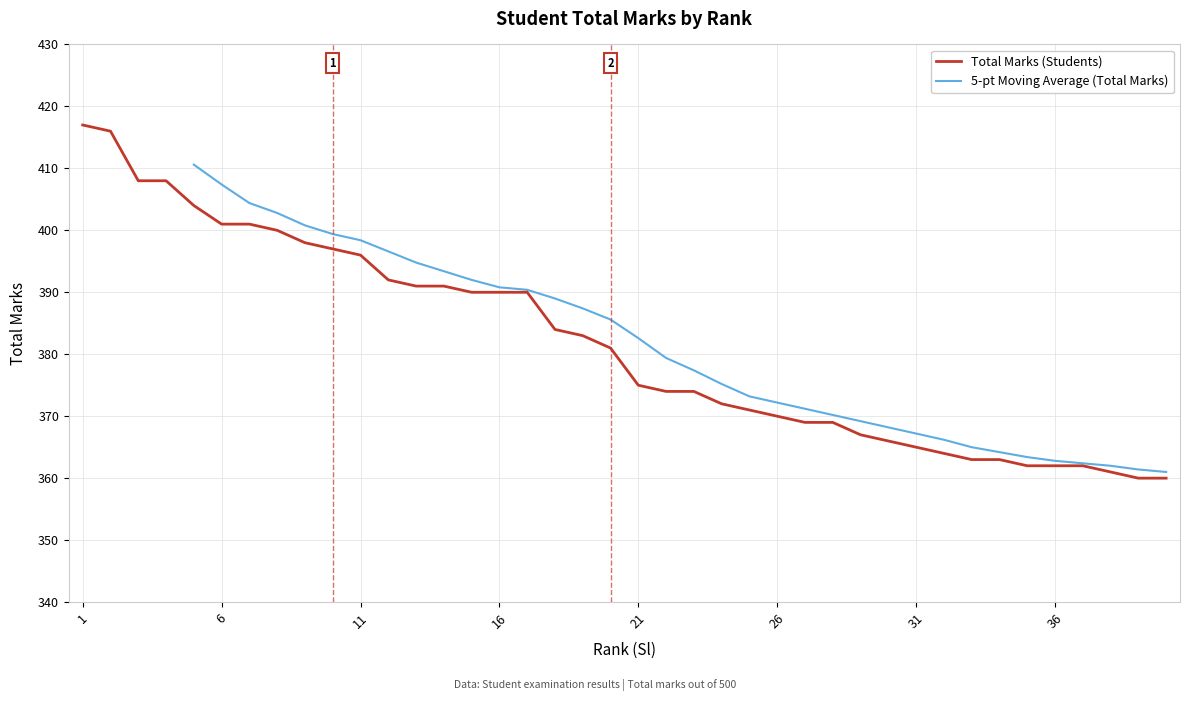

Reading left to right, list all the values displayed in this chart.

417	416	408	408	404	401	401	400	398	397	396	392	391	391	390	390	390	384	383	381	375	374	374	372	371	370	369	369	367	366	365	364	363	363	362	362	362	361	360	360